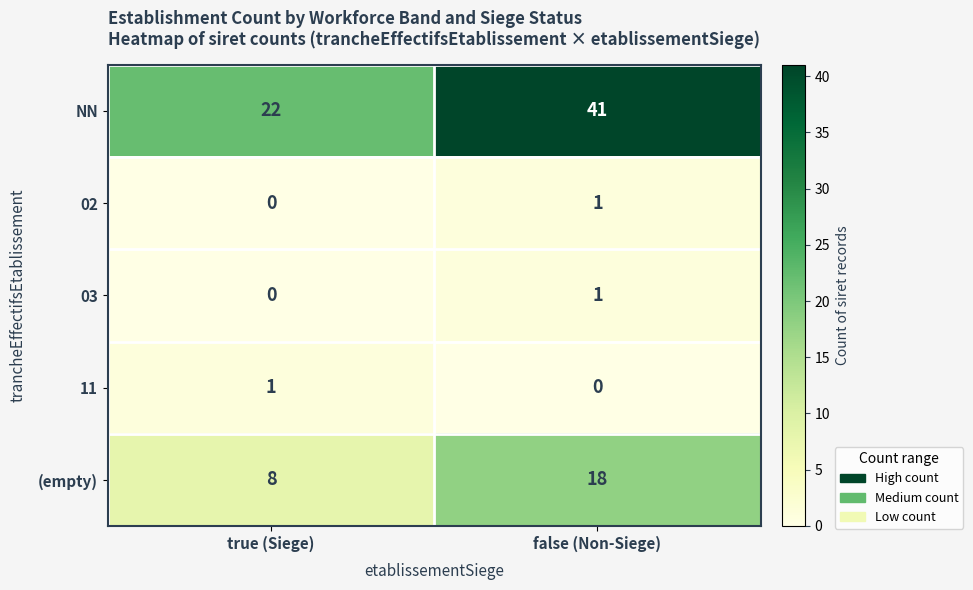

What is the difference between the highest and lowest values at true (Siege)?

22